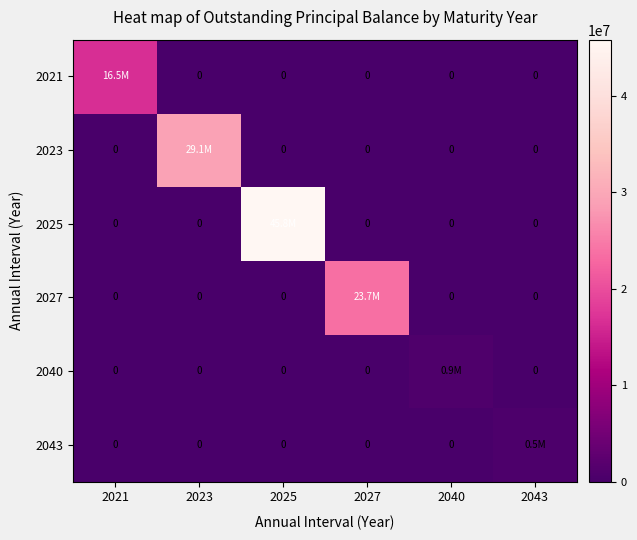

Is the value of 2023 at 2023 greater than the value of 2021 at 2040?

Yes